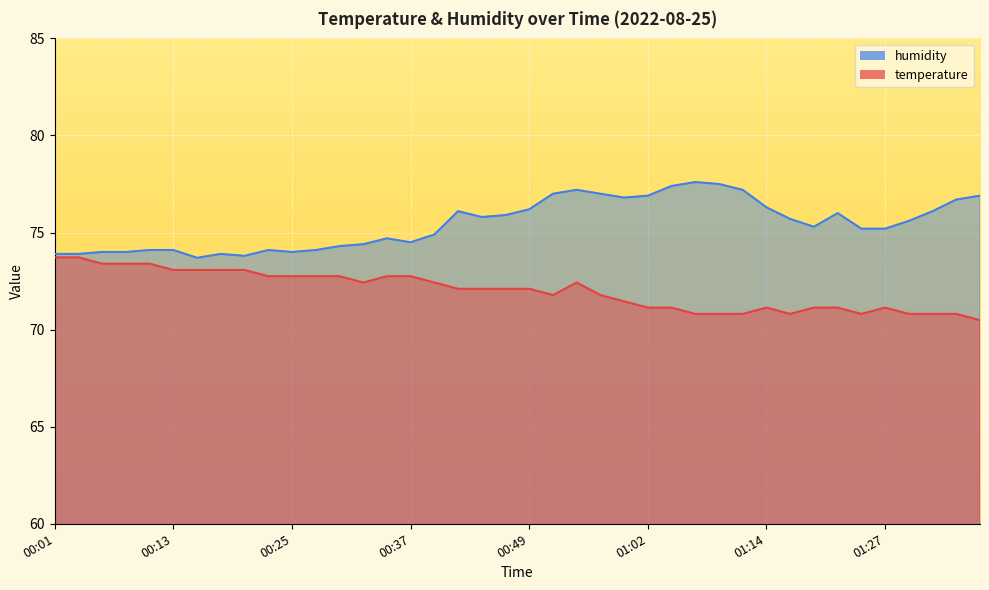

What is the maximum value shown in the chart?

77.6